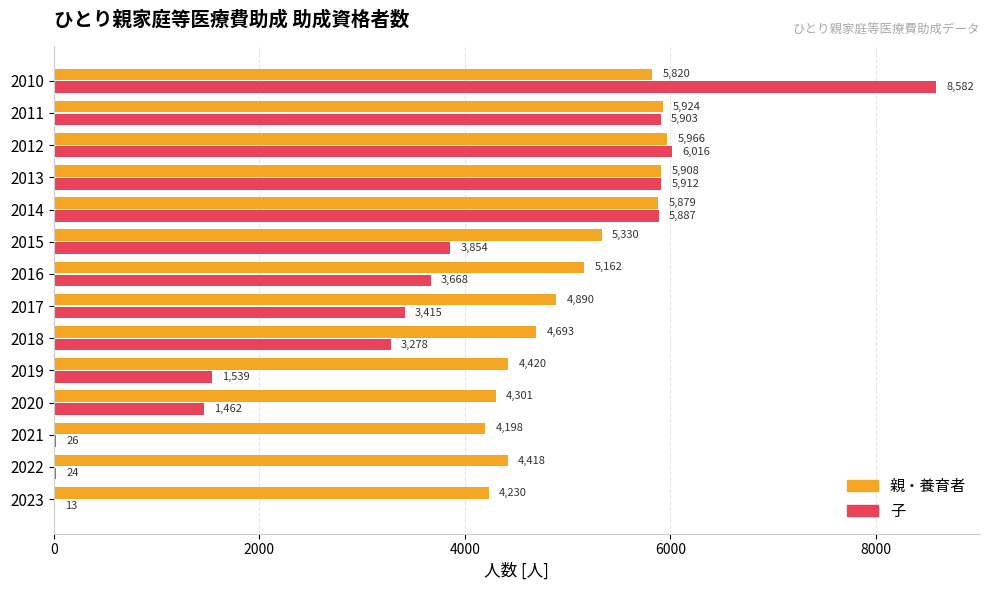

The value of 親・養育者 at 2013 is 5908. True or false?

True